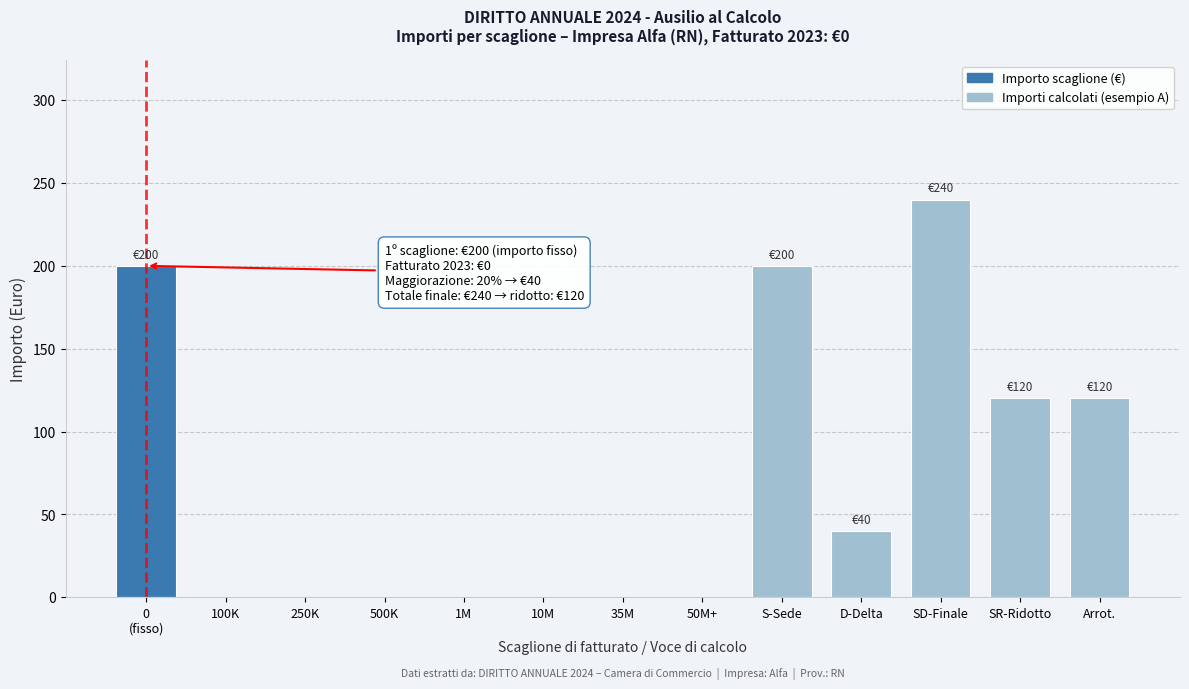

What is the sum of the values at SR-Ridotto and Arrot.?

240